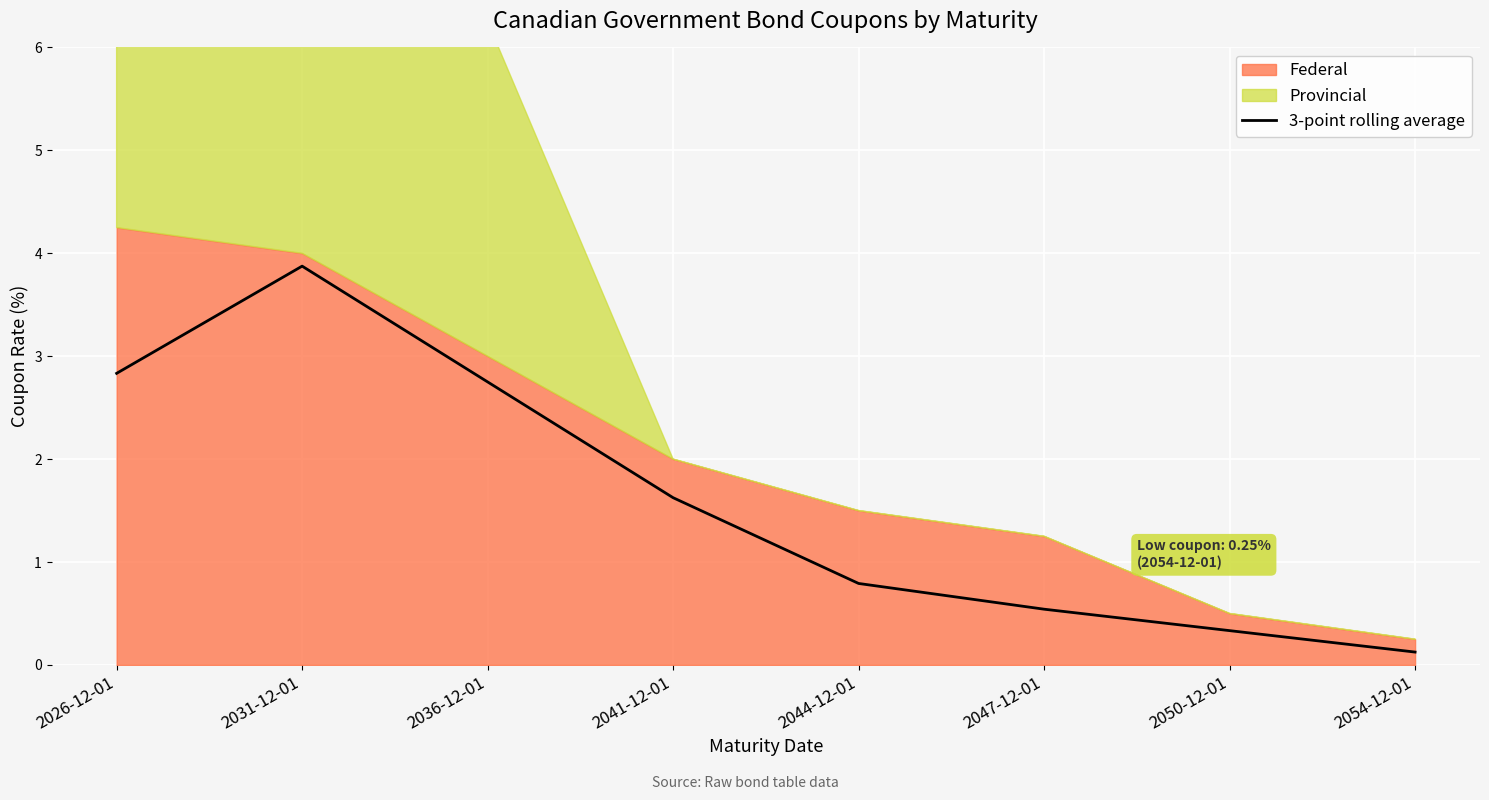

What is the minimum value shown in the chart?

0.1